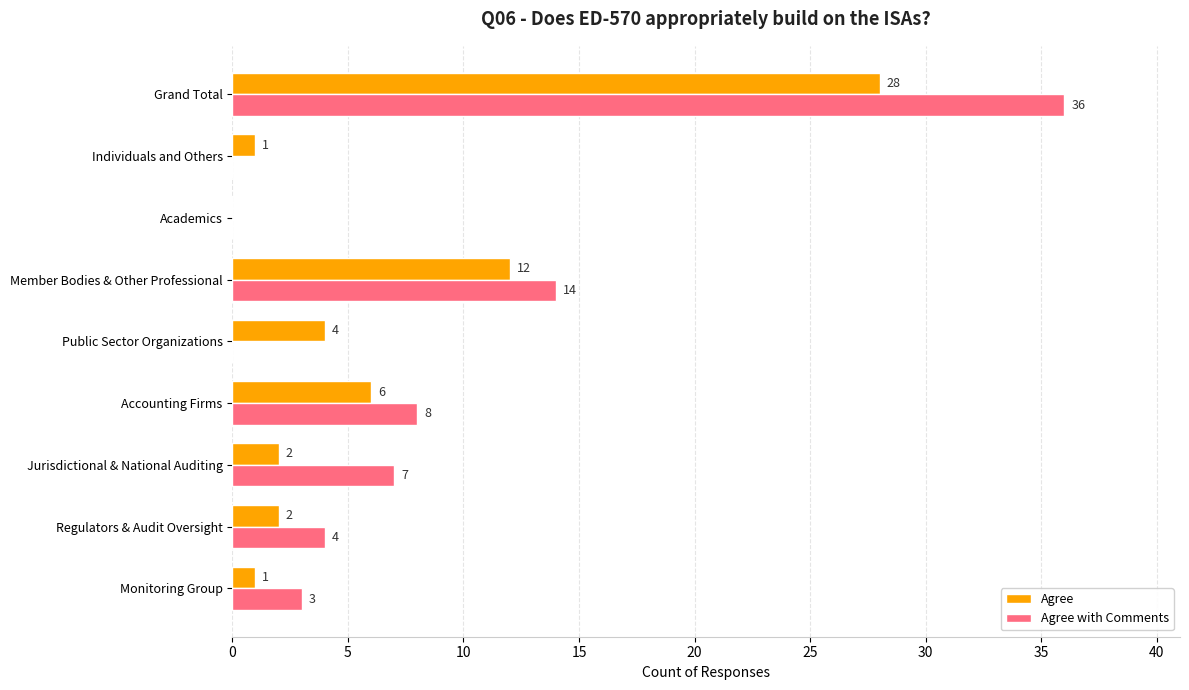

At which label is Agree with Comments closest to 18?

Member Bodies & Other Professional